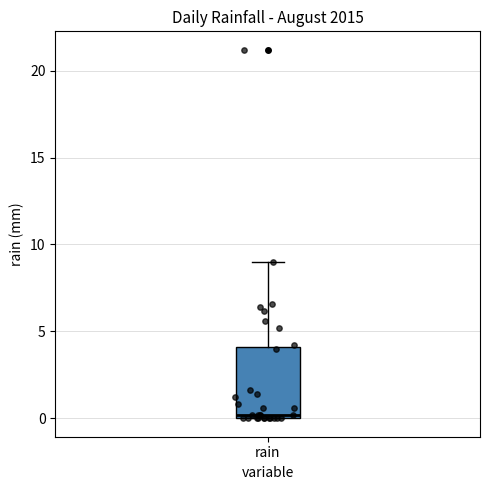

Transcribe this box plot: give where the median line is, the range the box spans, and where the two whiskers end, as read against the y-axis. The values are not printed on the chart, so give them approximately, as read against the axis.

median 0 (just above the box's lower edge), box 0 to 4, whiskers 0 to 9